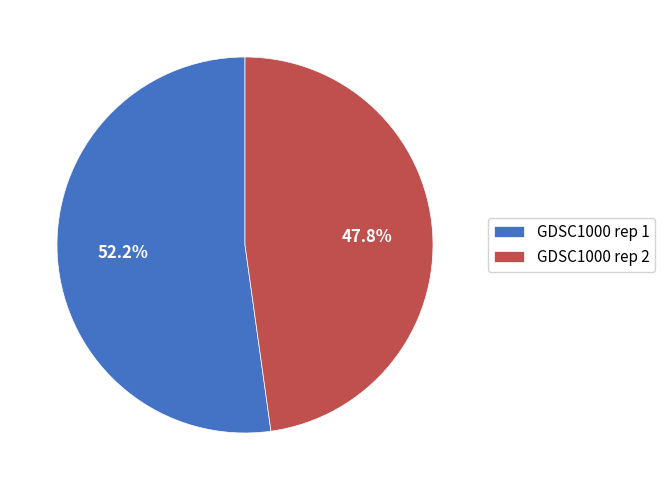

What is the majority slice?

GDSC1000 rep 1